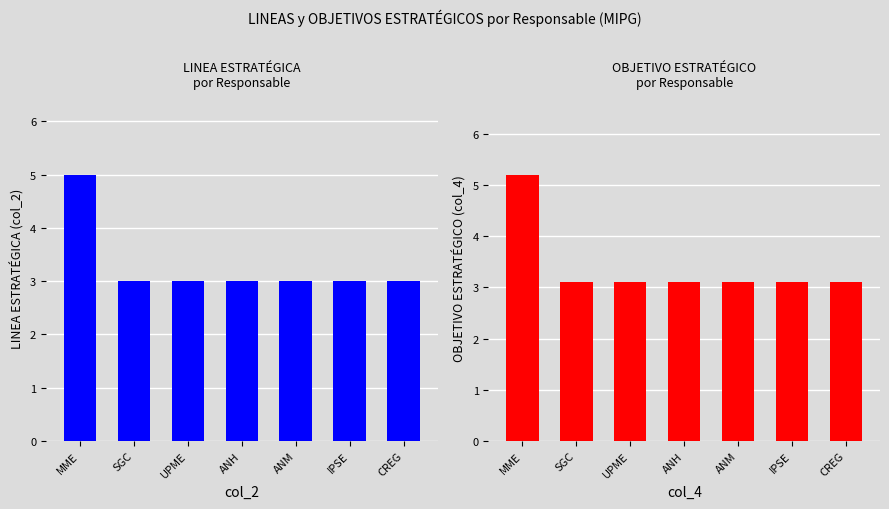

What is the lowest value of the col_2 series?

3.0